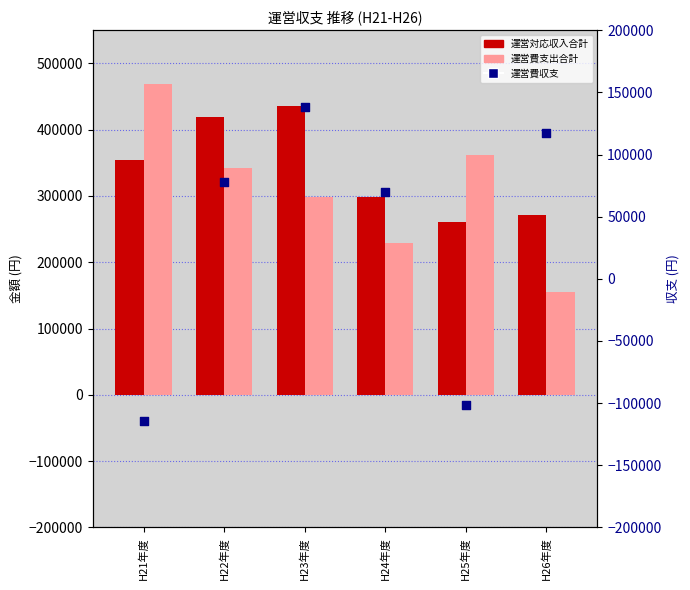

At how many categories does at least one series exceed -55627?

6